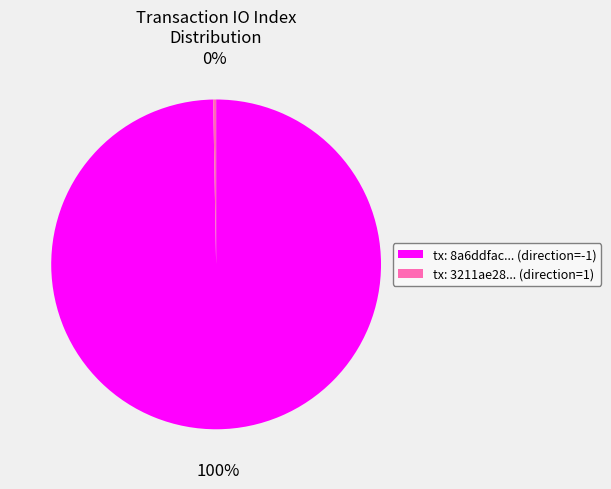

Which has a higher value, tx: 8a6ddfac... (direction=-1) or tx: 3211ae28... (direction=1)?

tx: 8a6ddfac... (direction=-1)